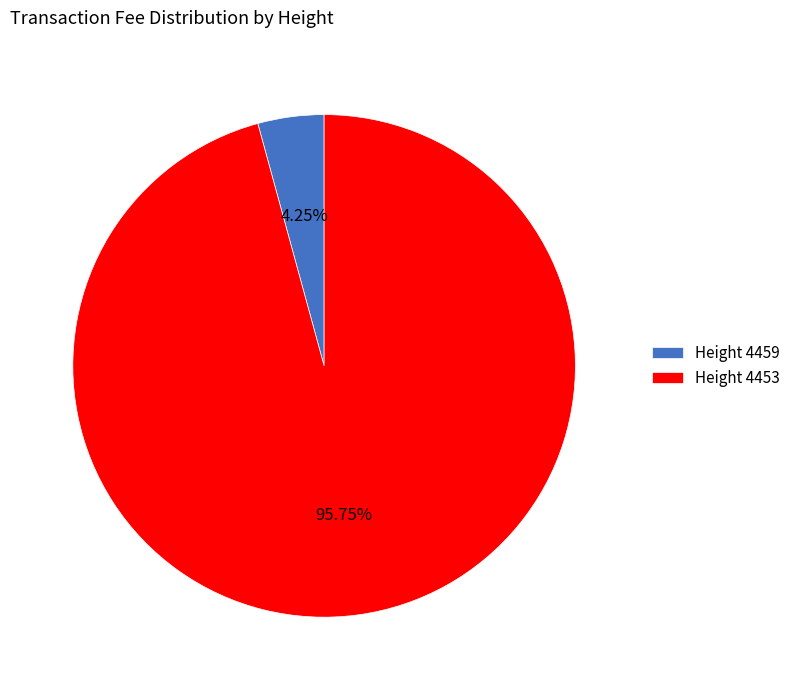

Rank the categories by value from highest to lowest.

Height 4453, Height 4459